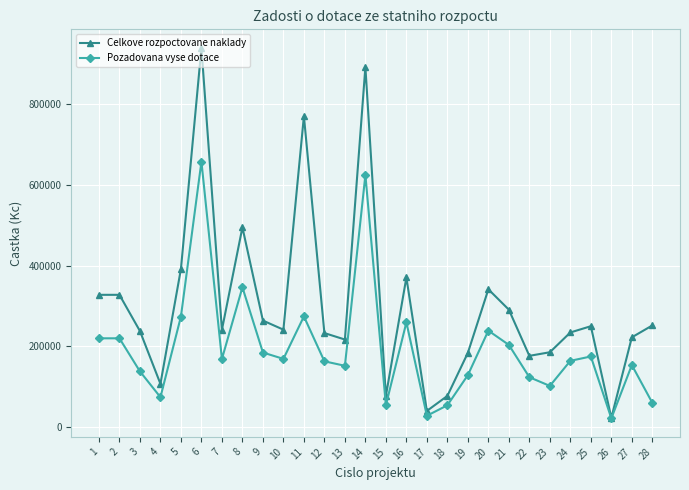

Which series has the largest range (max minus min)?

Celkove rozpoctovane naklady